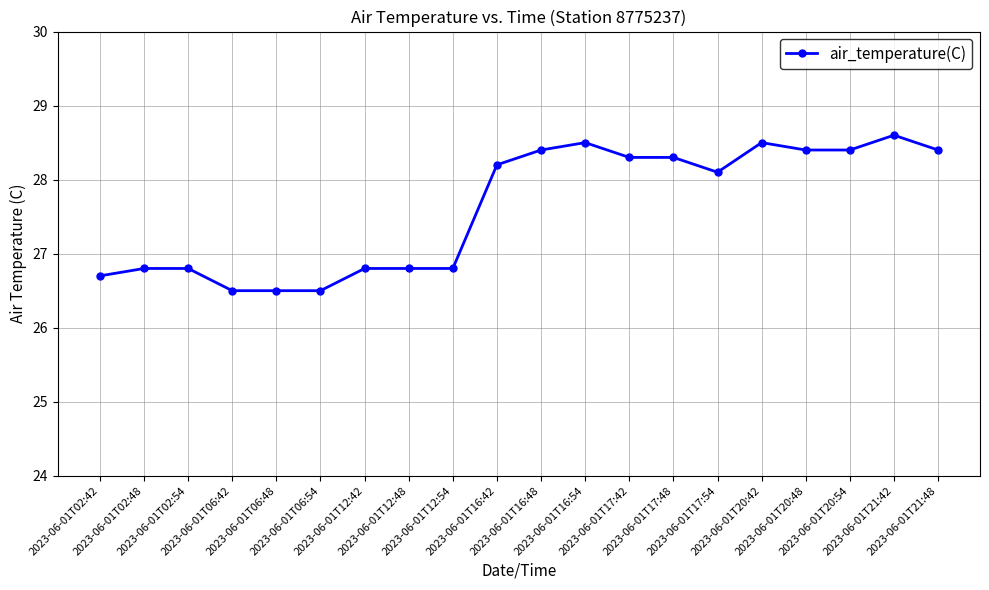

What is the change in value from 2023-06-01T17:54 to 2023-06-01T20:54?

+0.3